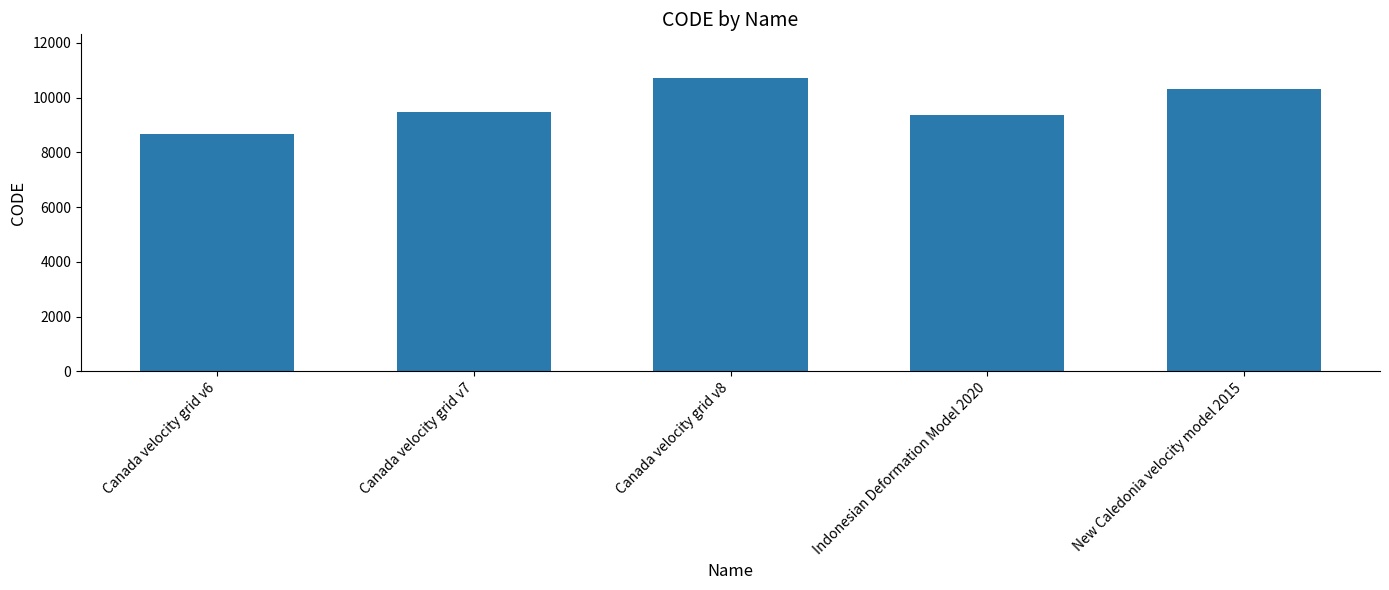

Reading left to right, transcribe all the data shown in this chart.

Canada velocity grid v6=8676	Canada velocity grid v7=9483	Canada velocity grid v8=10707	Indonesian Deformation Model 2020=9375	New Caledonia velocity model 2015=10323